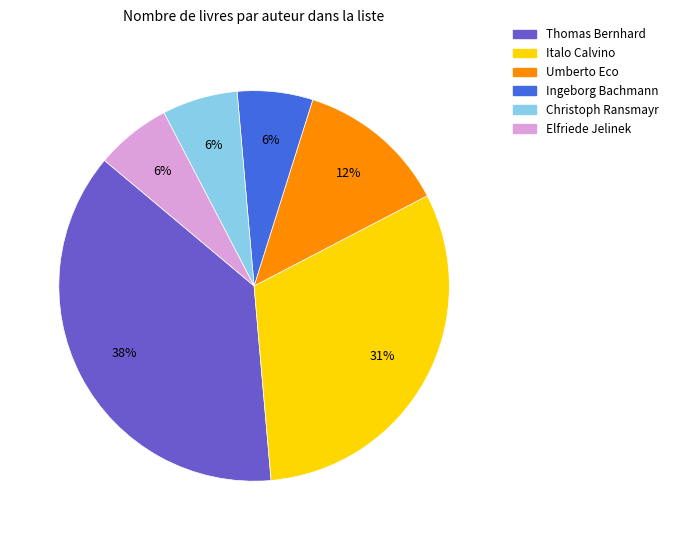

Does Italo Calvino represent more than half of the total?

No